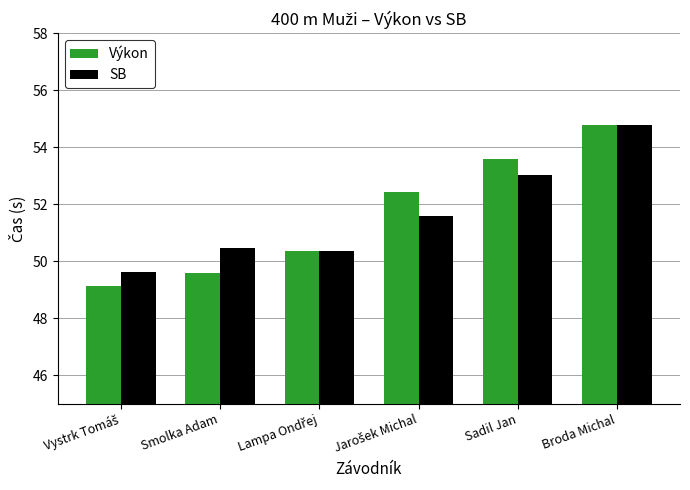

Does the chart contain any negative values?

No